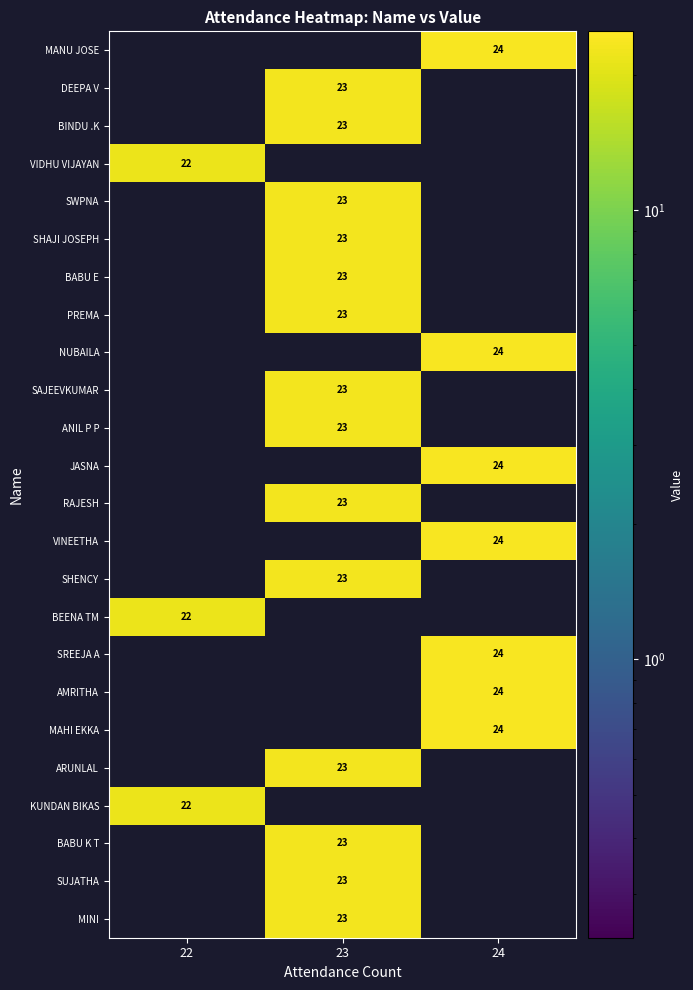

The value of NUBAILA at 24 is 24. True or false?

True